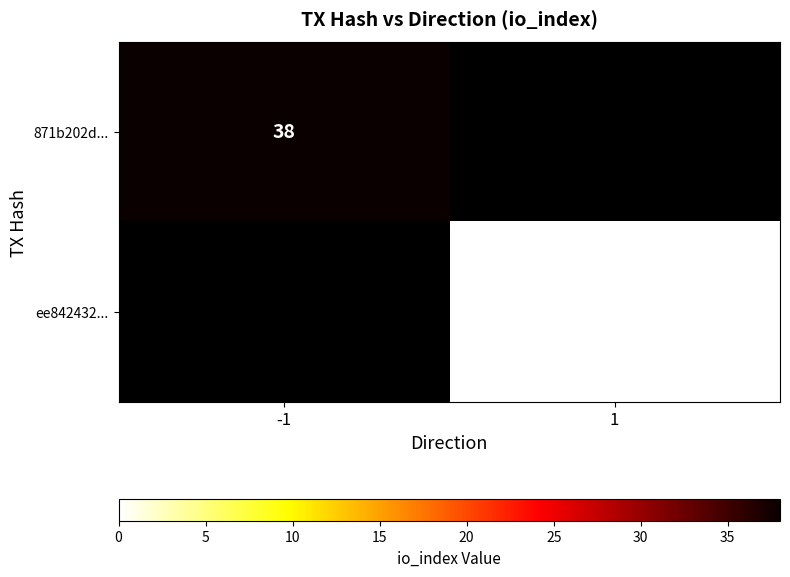

What is the maximum value for 871b202d...?

38.0